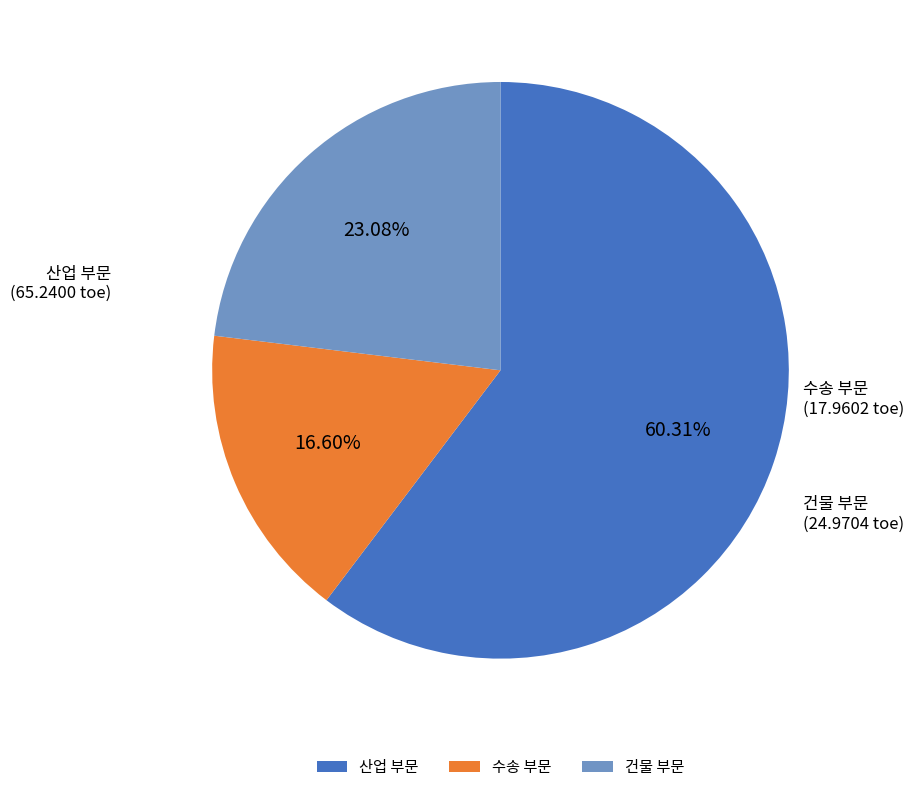

True or false: 수송 부문 accounts for 30% of the total.

False